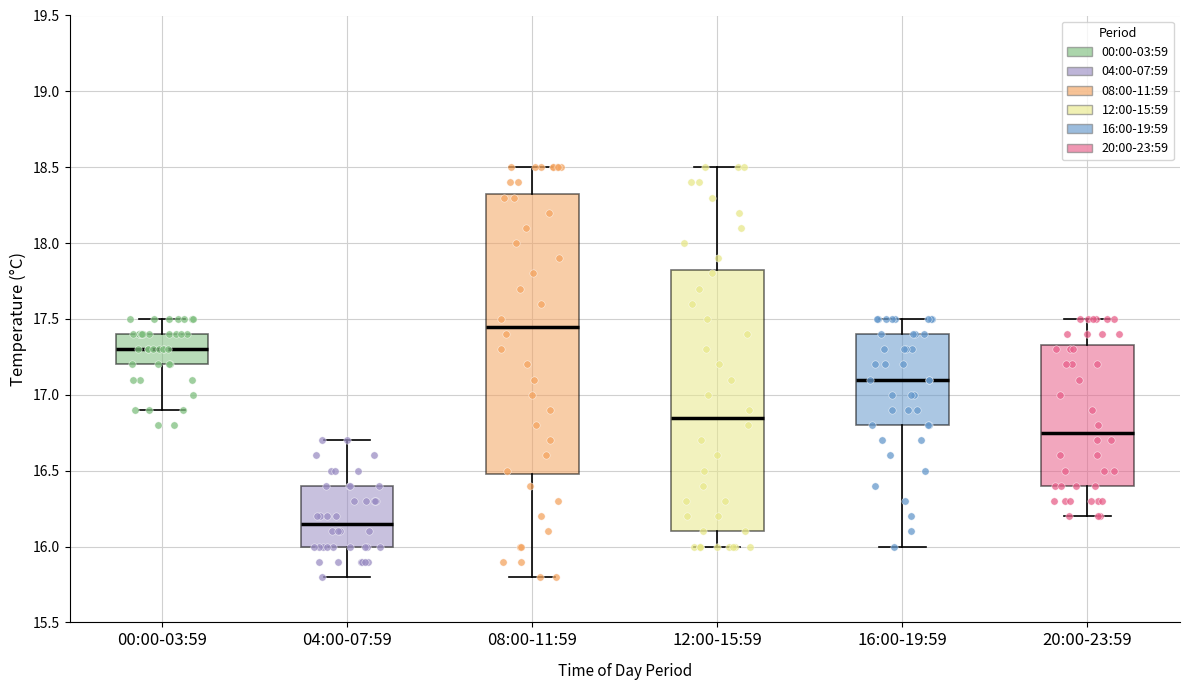

Reading left to right, transcribe this box plot: for each box, give where its median line is, the range the box spans, and where its two whiskers end, as read against the y-axis. The values are not printed on the chart, so give them approximately, as read against the axis.

00:00-03:59: median 17.30, box 17.20 to 17.40, whiskers 16.90 to 17.50
04:00-07:59: median 16.15, box 16.00 to 16.40, whiskers 15.80 to 16.70
08:00-11:59: median 17.45, box 16.50 to 18.35, whiskers 15.80 to 18.50
12:00-15:59: median 16.85, box 16.10 to 17.85, whiskers 16.00 to 18.50
16:00-19:59: median 17.10, box 16.80 to 17.40, whiskers 16.00 to 17.50
20:00-23:59: median 16.75, box 16.40 to 17.35, whiskers 16.20 to 17.50